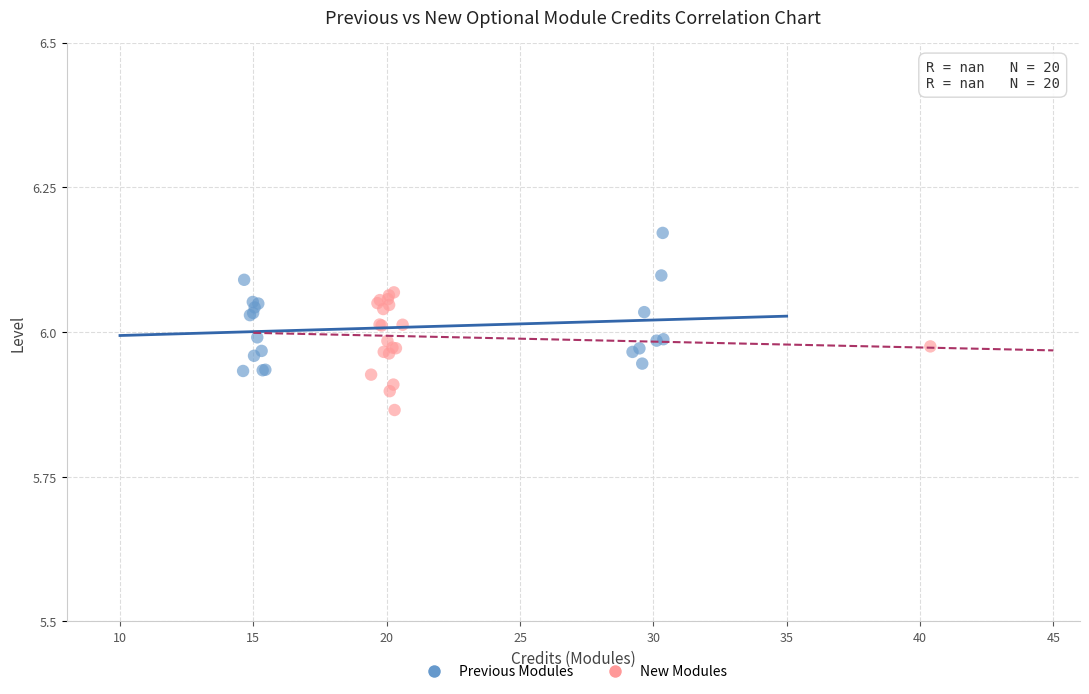

Which series contains the lowest Y value?

New Modules